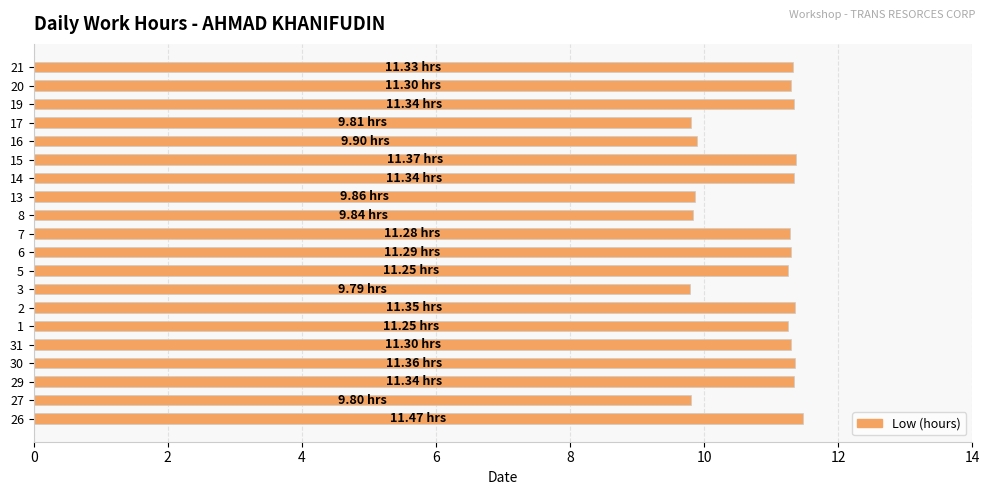

What is the maximum value shown in the chart?

11.5